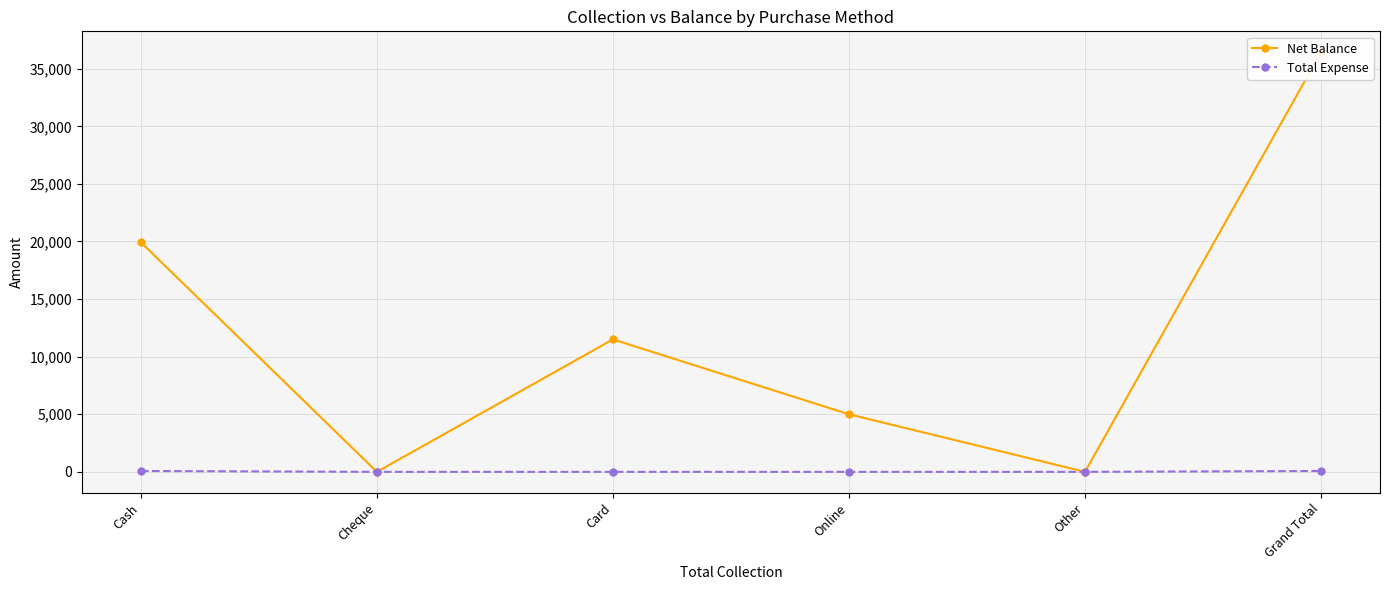

At how many categories does at least one series exceed 31561?

1